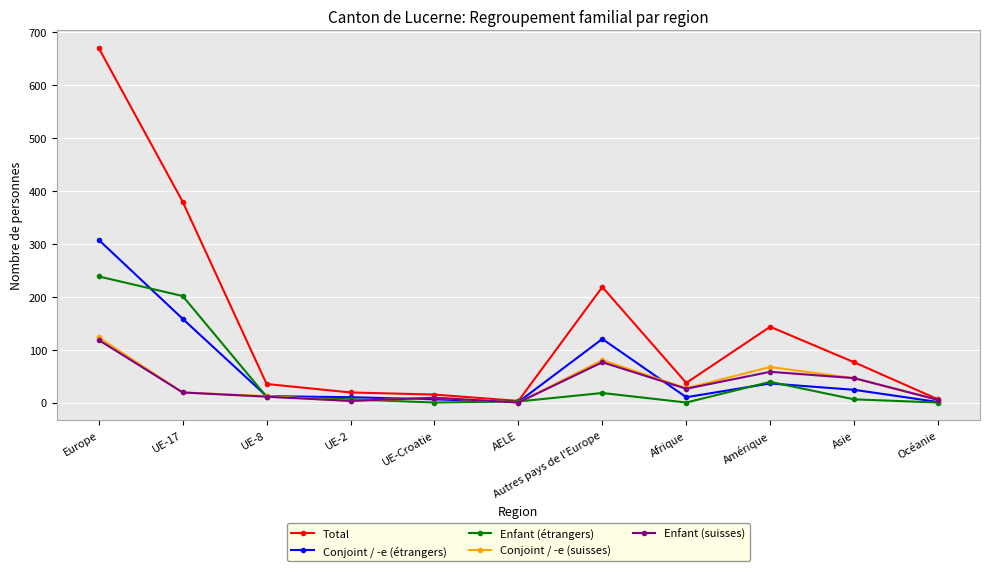

Count the number of categories in the chart.

11